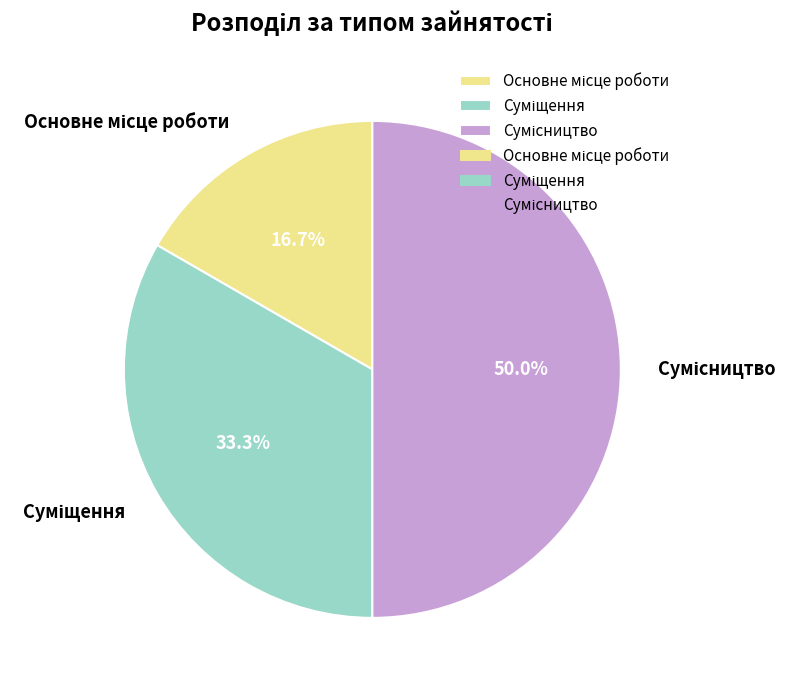

How many segments does this pie chart have?

3